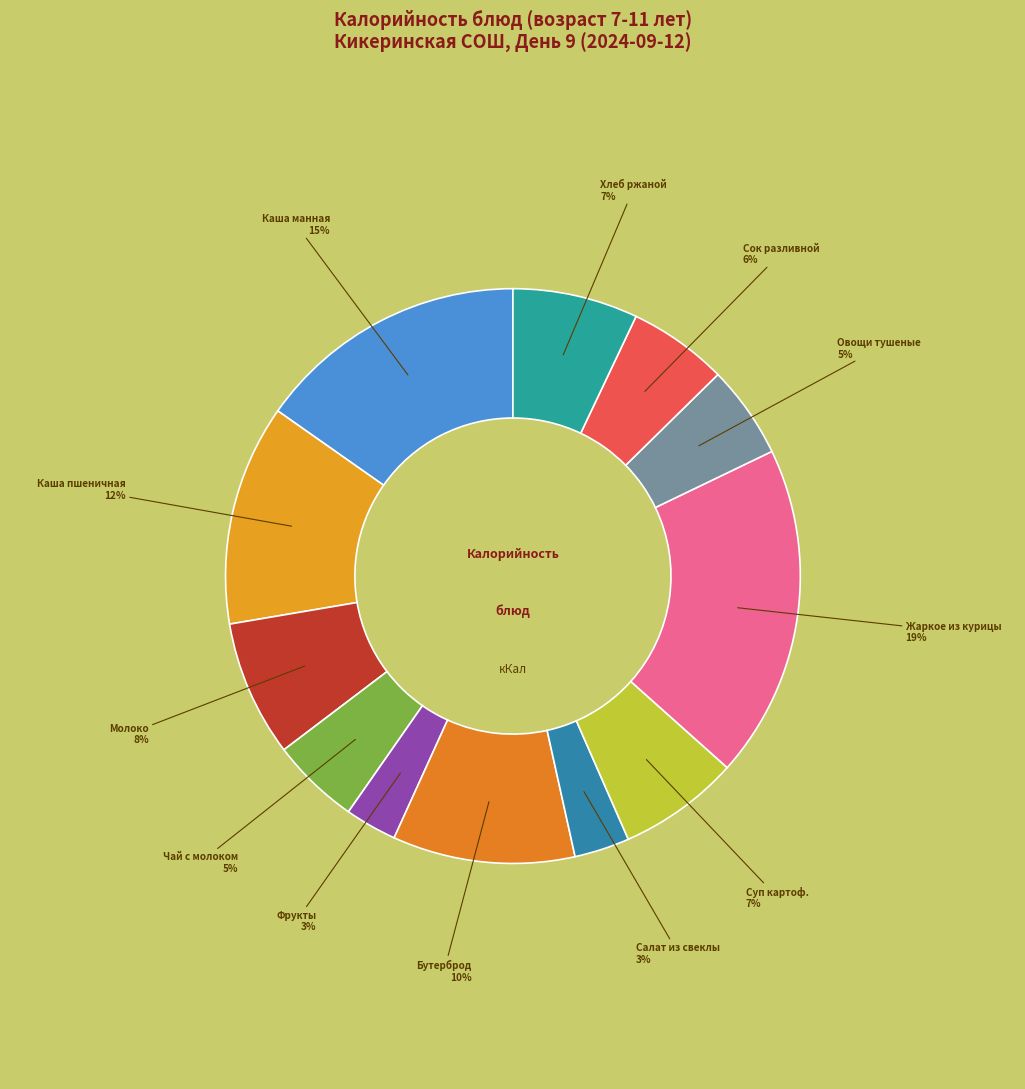

How many segments does this pie chart have?

12